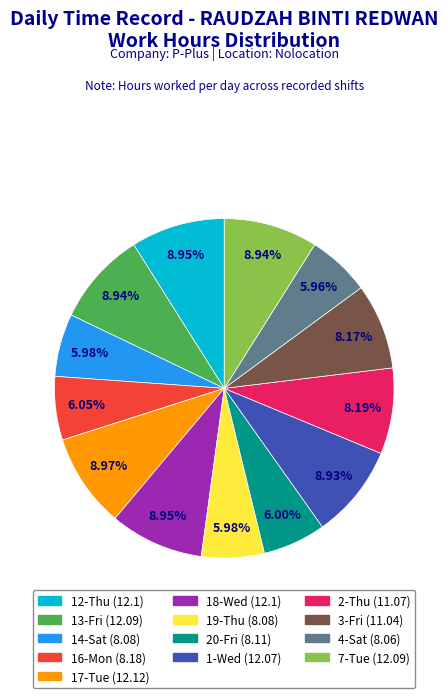

To the nearest percent, what percentage of the pie is 19-Thu?

6%